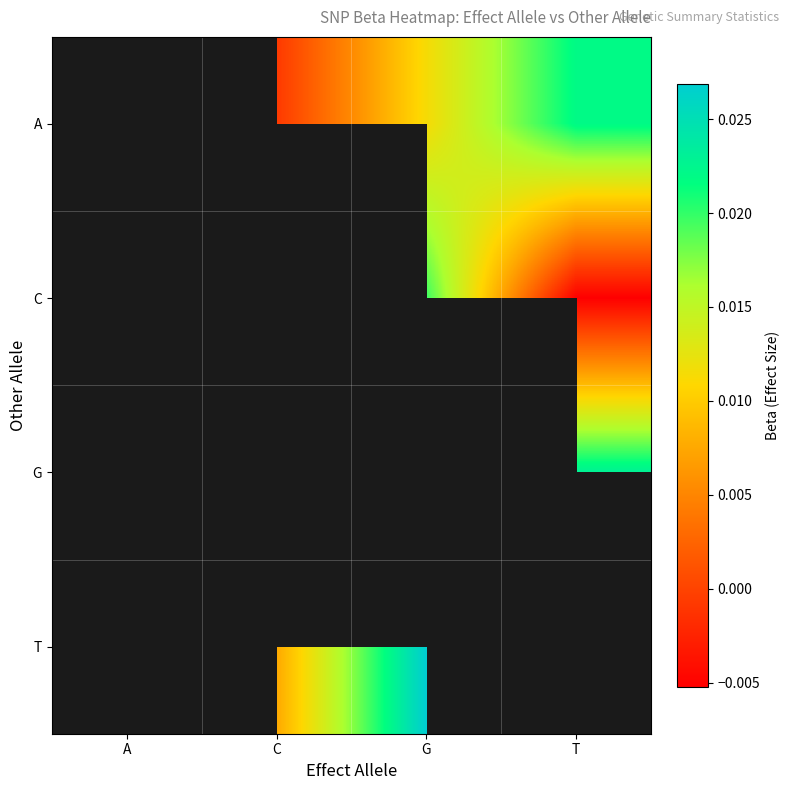

How many categories are shown in the chart?

4